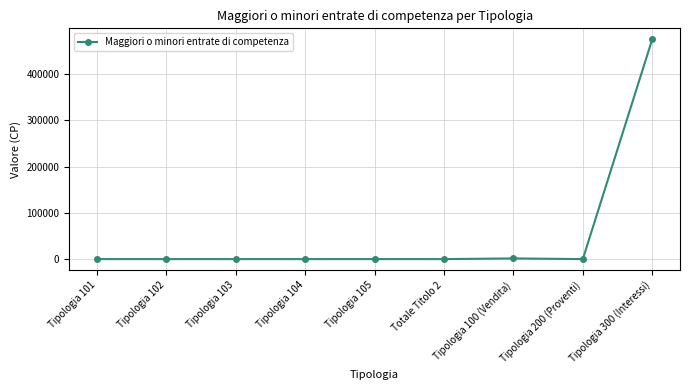

True or false: there are more than 0 points higher than both neighbors.

True